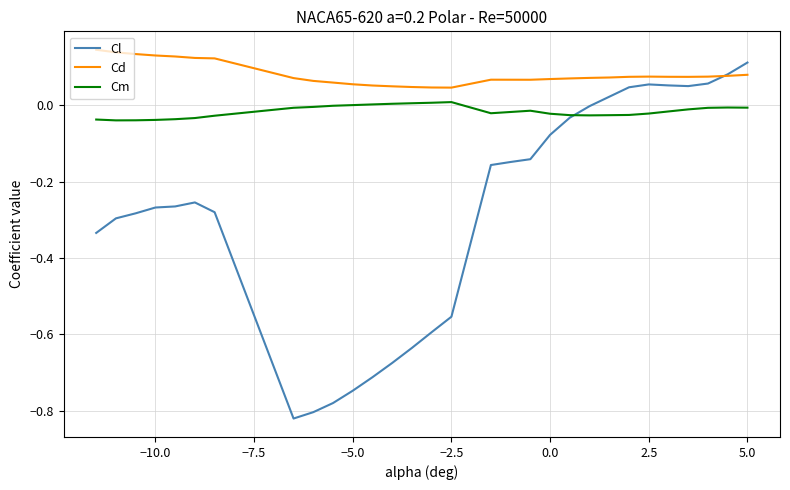

Which series has the largest range (max minus min)?

Cl